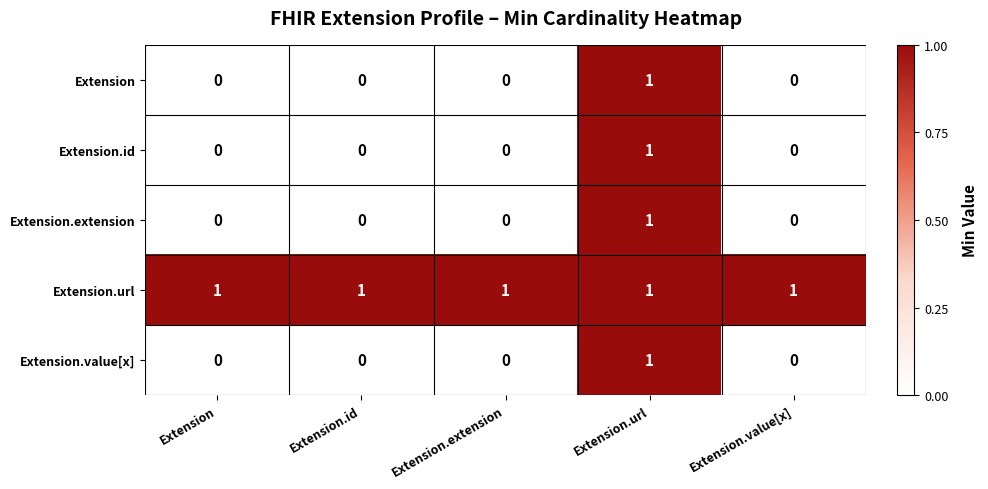

Which series has the largest total across all categories?

Extension.url